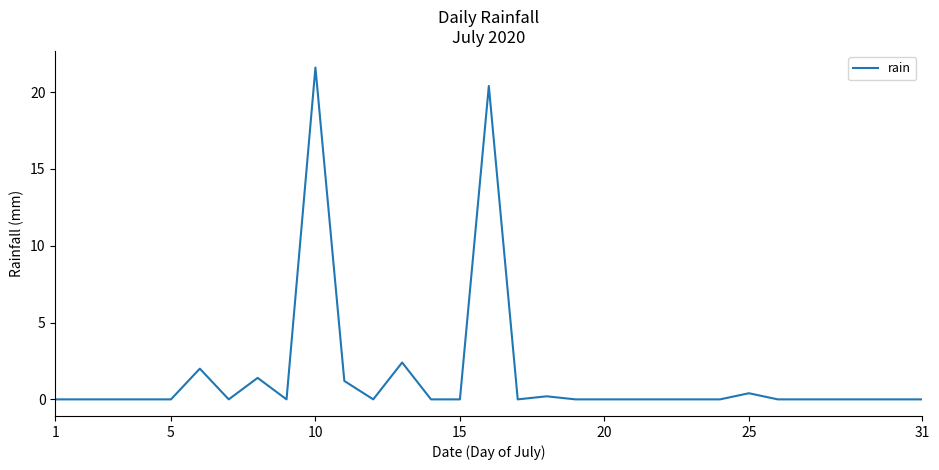

Count the number of categories in the chart.

31